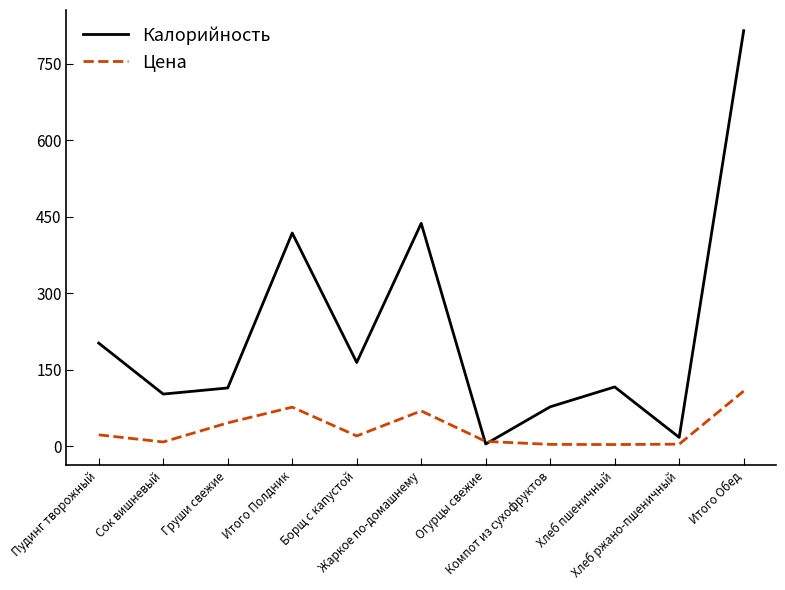

Which category has the highest value across all series?

Итого Обед